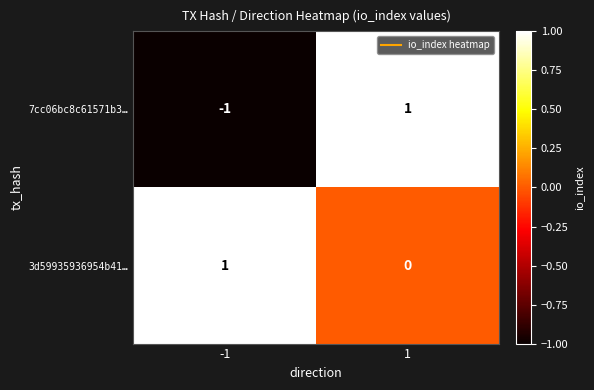

Rank the categories by 7cc06bc8c61571b3… value from lowest to highest.

-1, 1